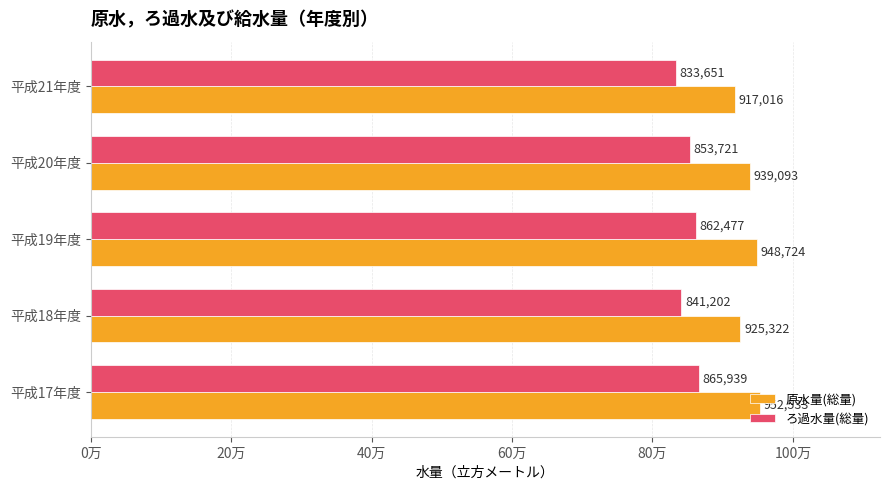

What are all the series names shown in the legend?

原水量(総量), ろ過水量(総量)